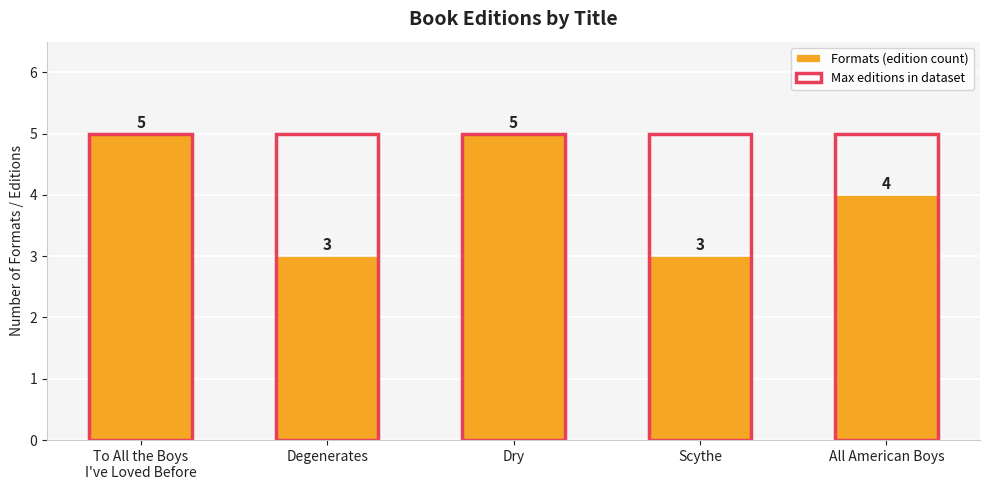

What are all the series names shown in the legend?

Formats (edition count), Max editions in dataset